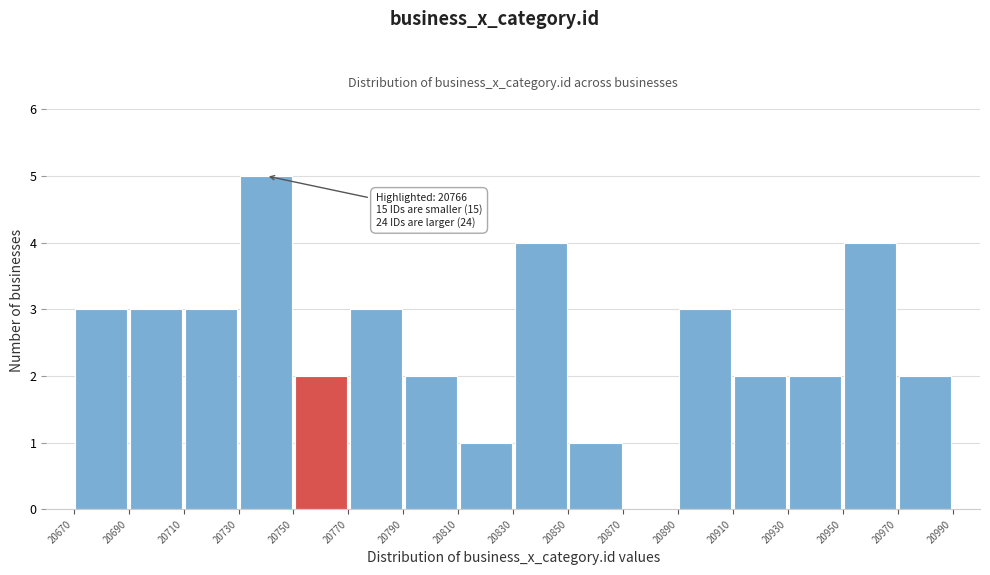

Over which range of the x-axis is the bar tallest?

20730 to 20750